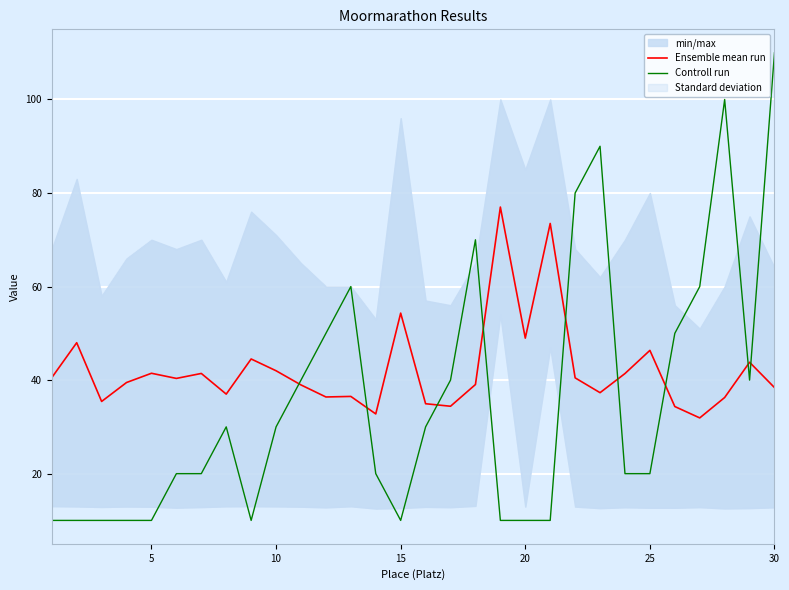

The Controll run series shows 16.3 at 20. True or false?

False